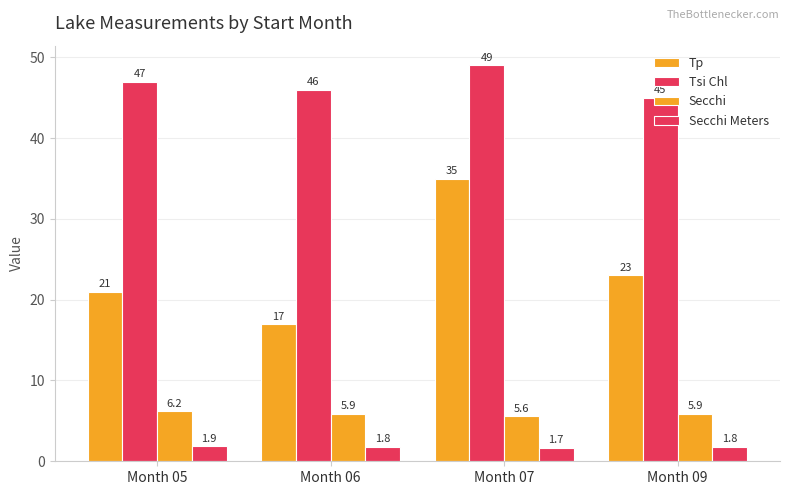

Between Month 05 and Month 06, which is larger?

Month 05